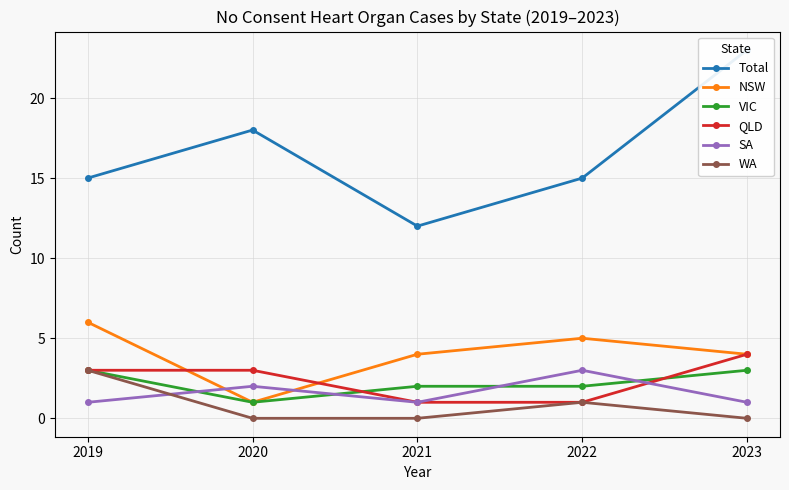

At 2021, list the series in order from smallest to largest.

WA, QLD, SA, VIC, NSW, Total